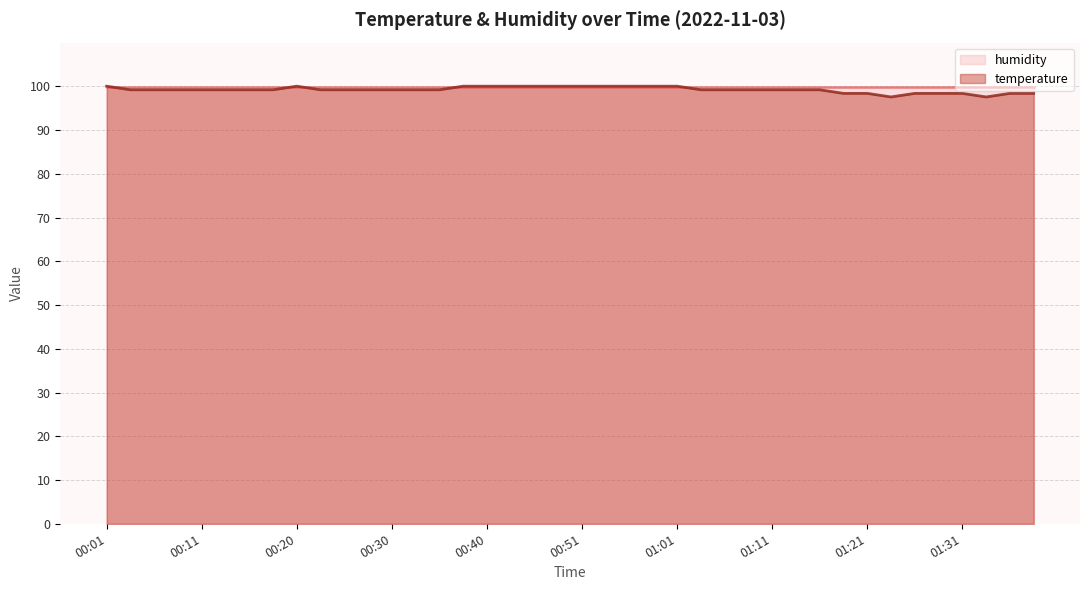

What is the greatest value displayed?

100.0